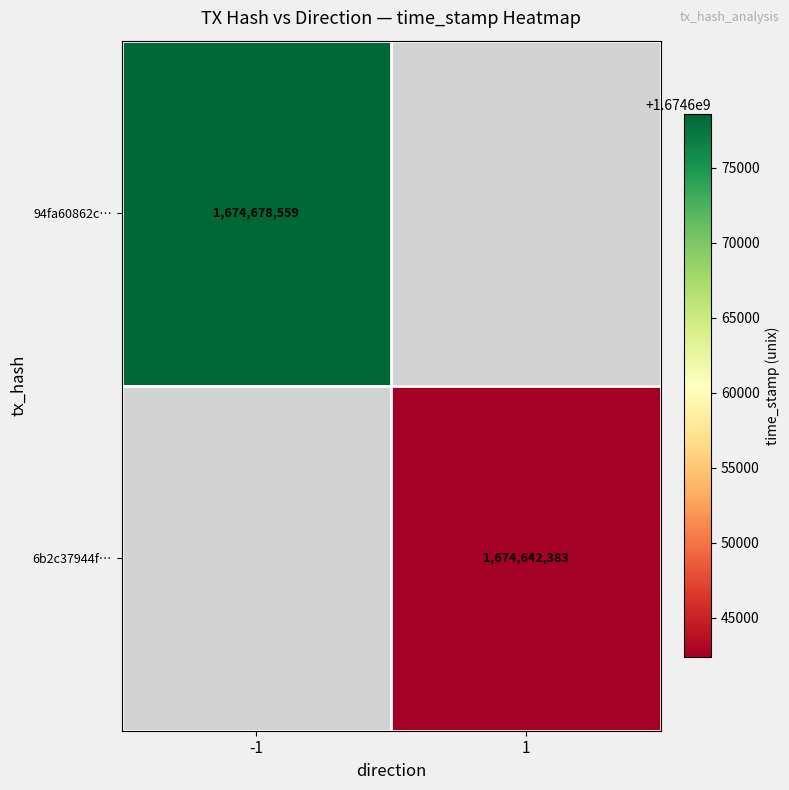

How many data points does each series have?

2